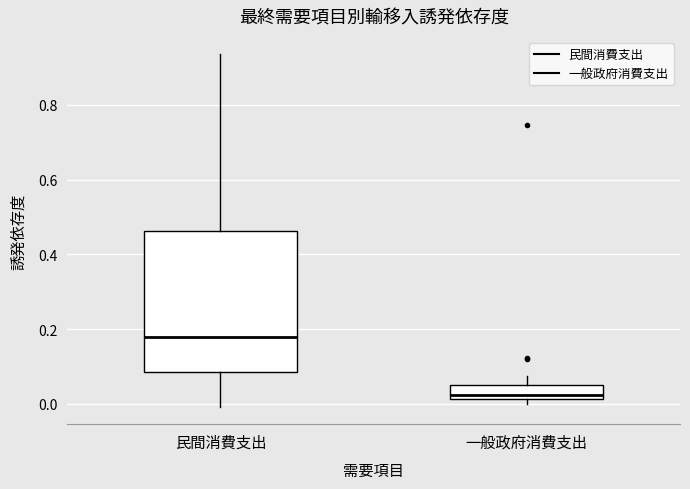

Reading left to right, transcribe this box plot: for each box, give where its median line is, the range the box spans, and where its two whiskers end, as read against the y-axis. The values are not printed on the chart, so give them approximately, as read against the axis.

民間消費支出: median 0.18, box 0.08 to 0.46, whiskers 0.00 to 0.94
一般政府消費支出: median 0.02 (just above the box's lower edge), box 0.02 to 0.04, whiskers 0.00 to 0.08